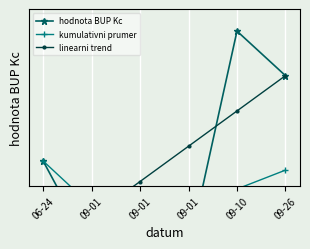

What is the label of the 4th point from the left?

09-01